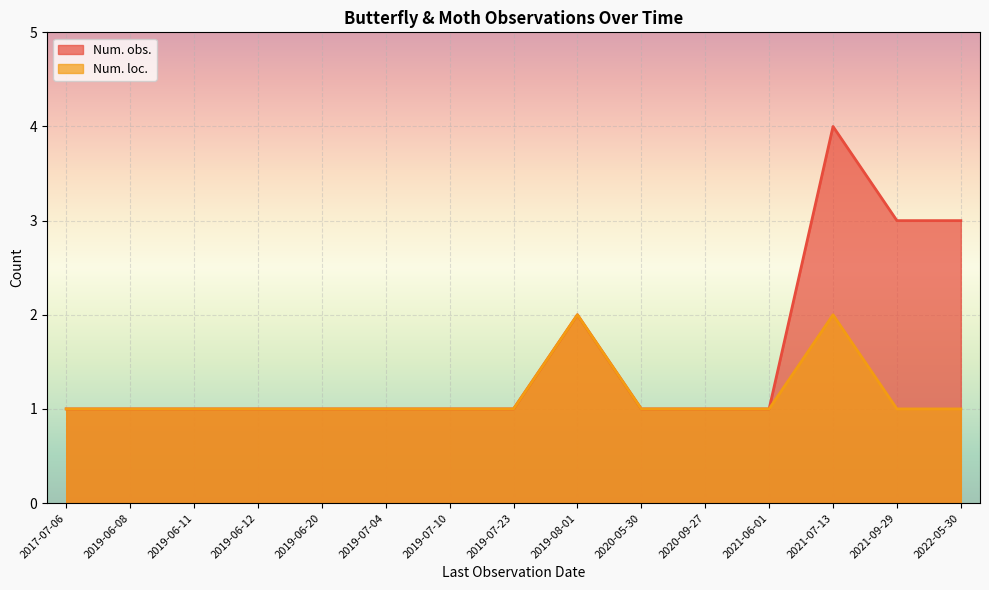

What is the average value of the Num. loc. series?

1